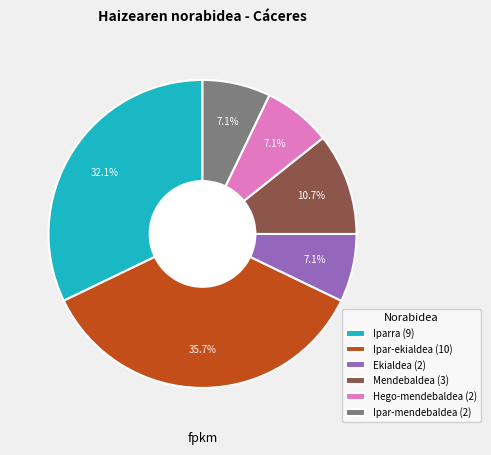

Is there a majority slice in this chart?

No